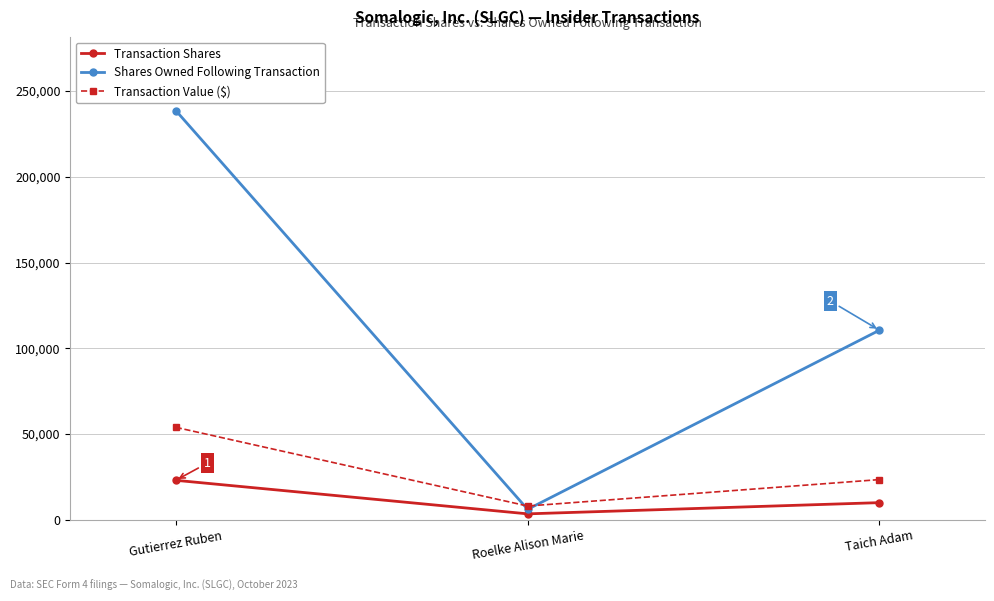

At Taich Adam, list the series in order from smallest to largest.

Transaction Shares, Transaction Value ($), Shares Owned Following Transaction